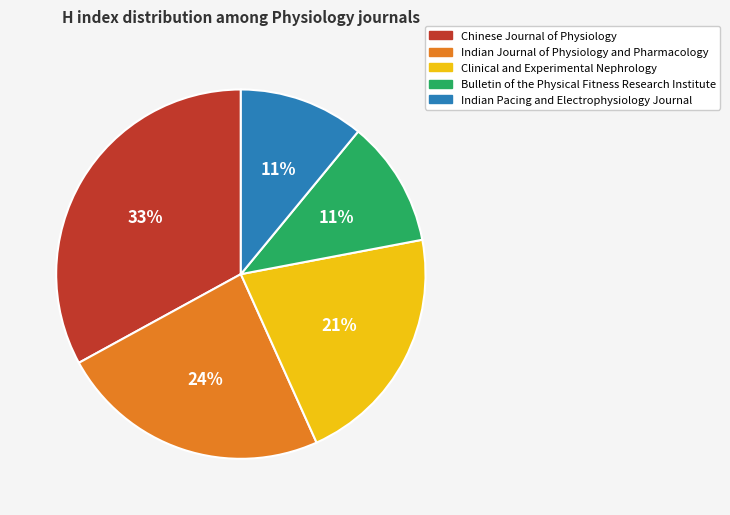

What is the ratio of the value at Chinese Journal of Physiology to the value at Bulletin of the Physical Fitness Research Institute?

3.0